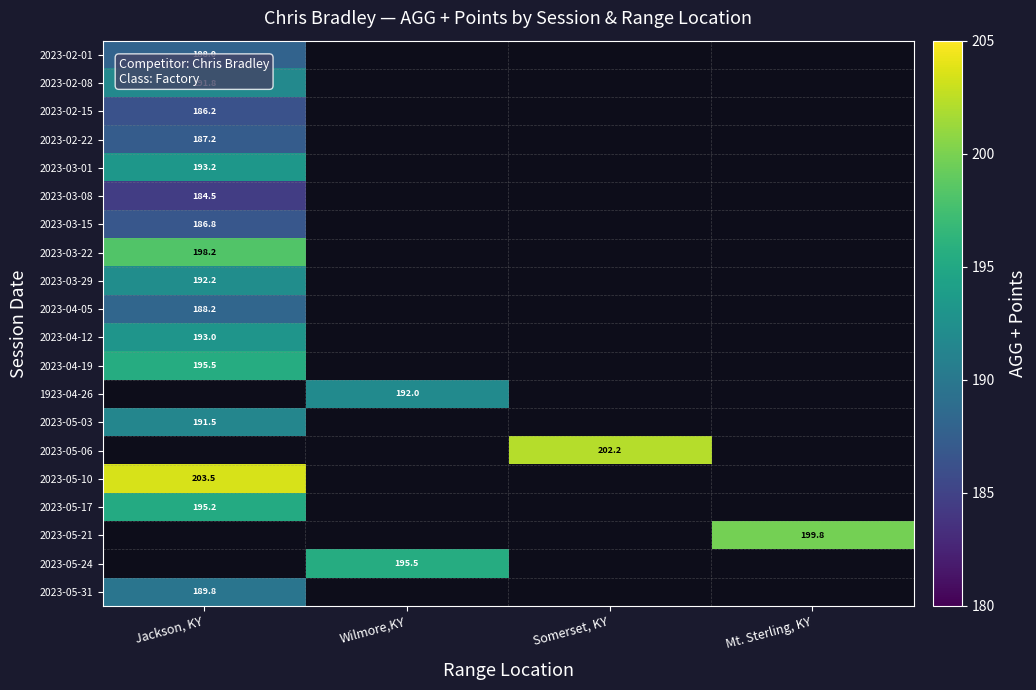

Is it true that 2023-03-08 equals 184.5 at Jackson, KY?

True